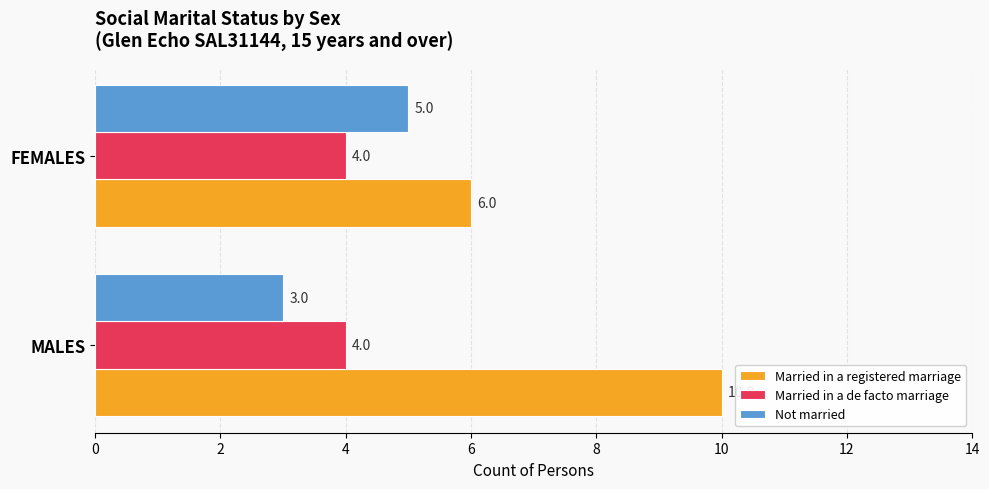

What is the approximate value of Married in a de facto marriage at MALES?

4